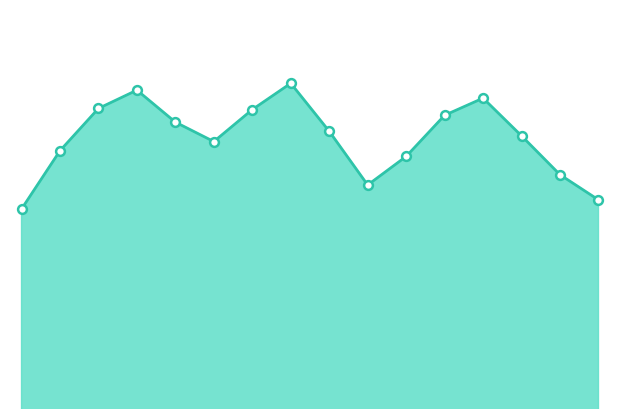

Is this an area chart (filled region under the line)?

Yes